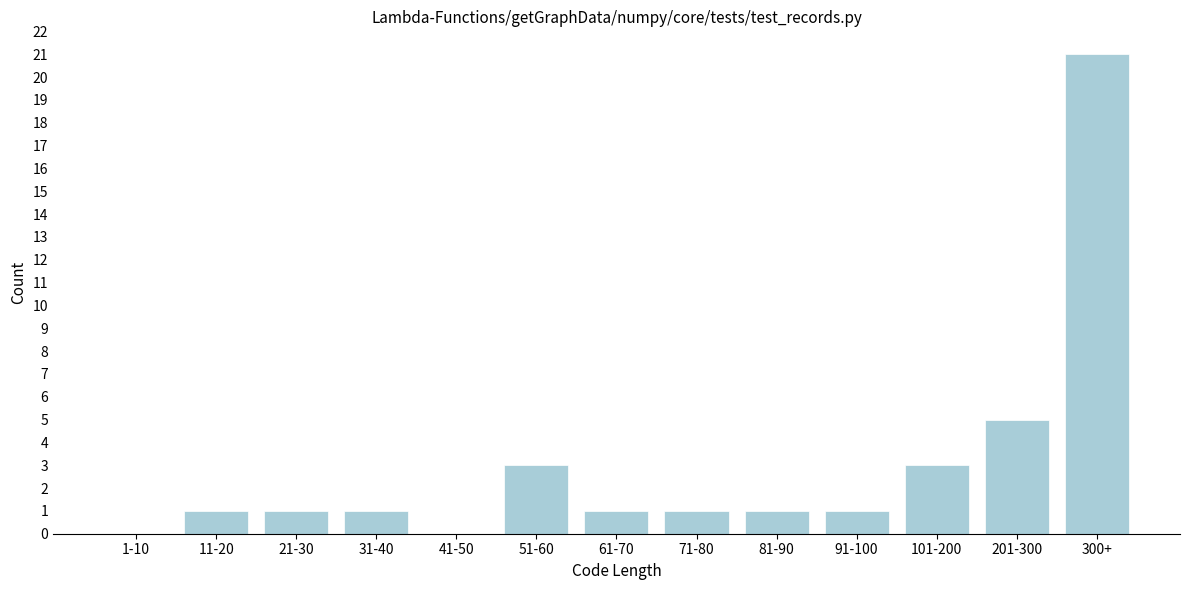

Reading left to right, transcribe all the data shown in this chart.

1-10=0	11-20=1	21-30=1	31-40=1	41-50=0	51-60=3	61-70=1	71-80=1	81-90=1	91-100=1	101-200=3	201-300=5	300+=21